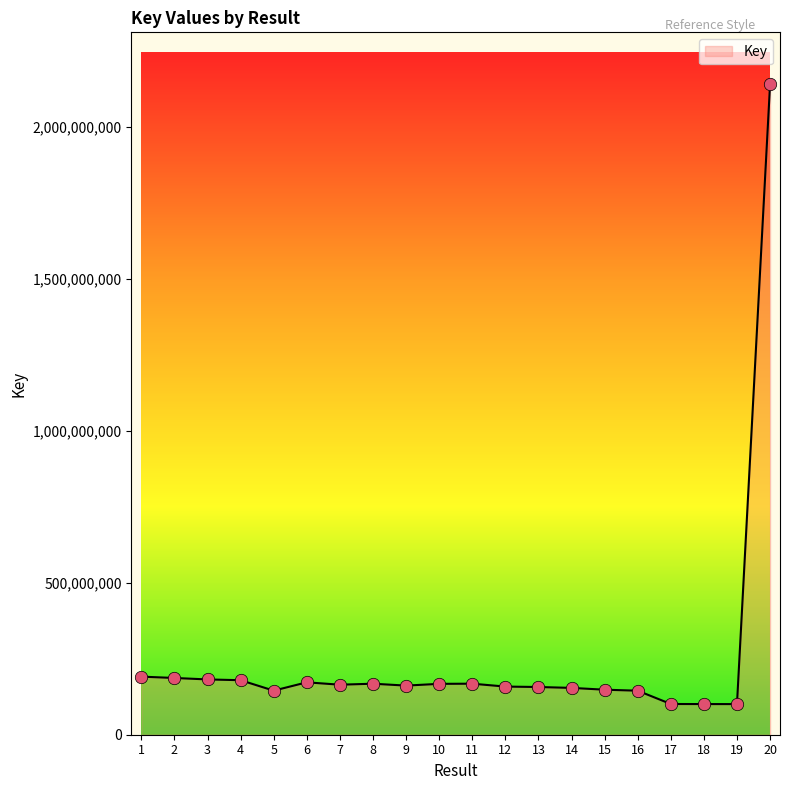

What is the change in value from 3 to 10?

-14517878